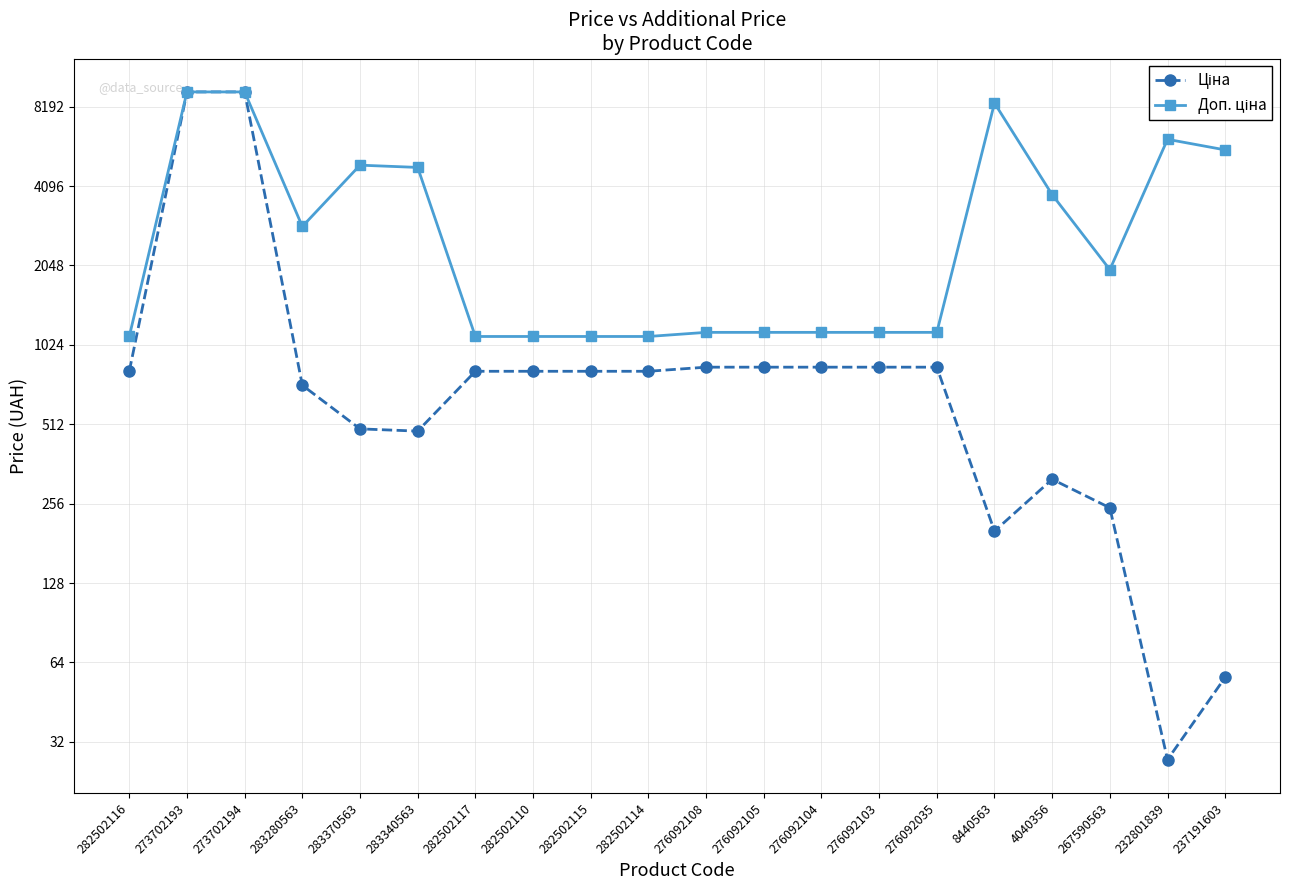

Which series has the largest total across all categories?

Доп. ціна